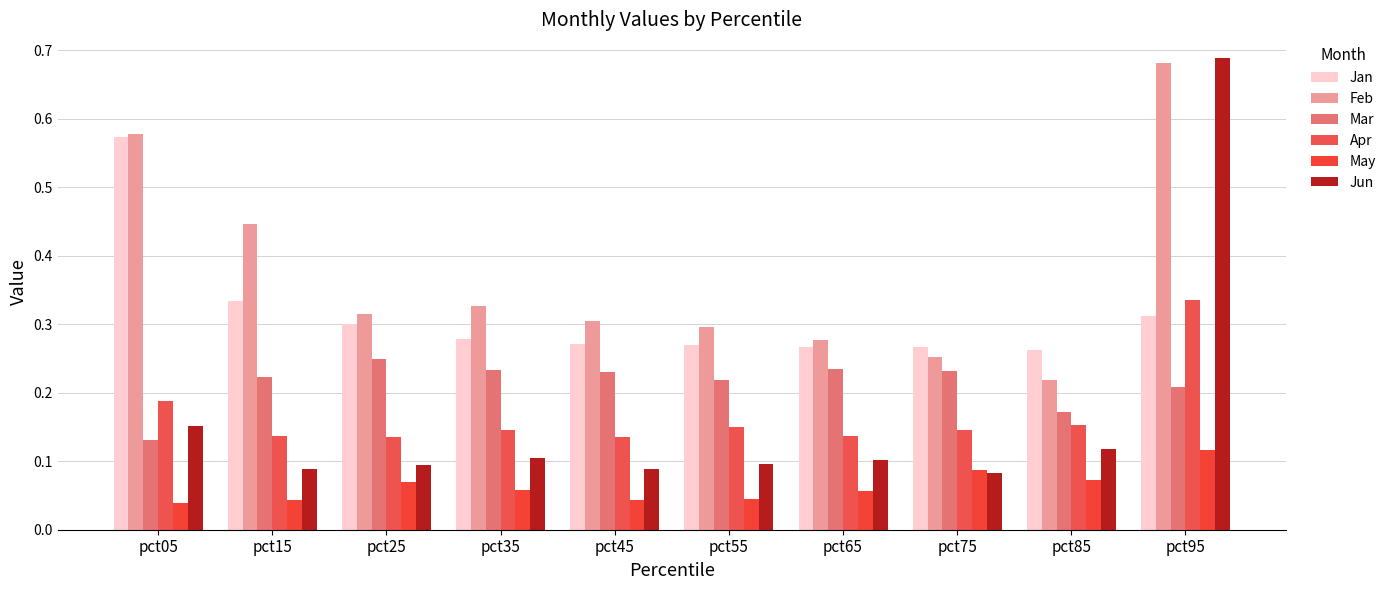

How many distinct data groups are displayed?

6